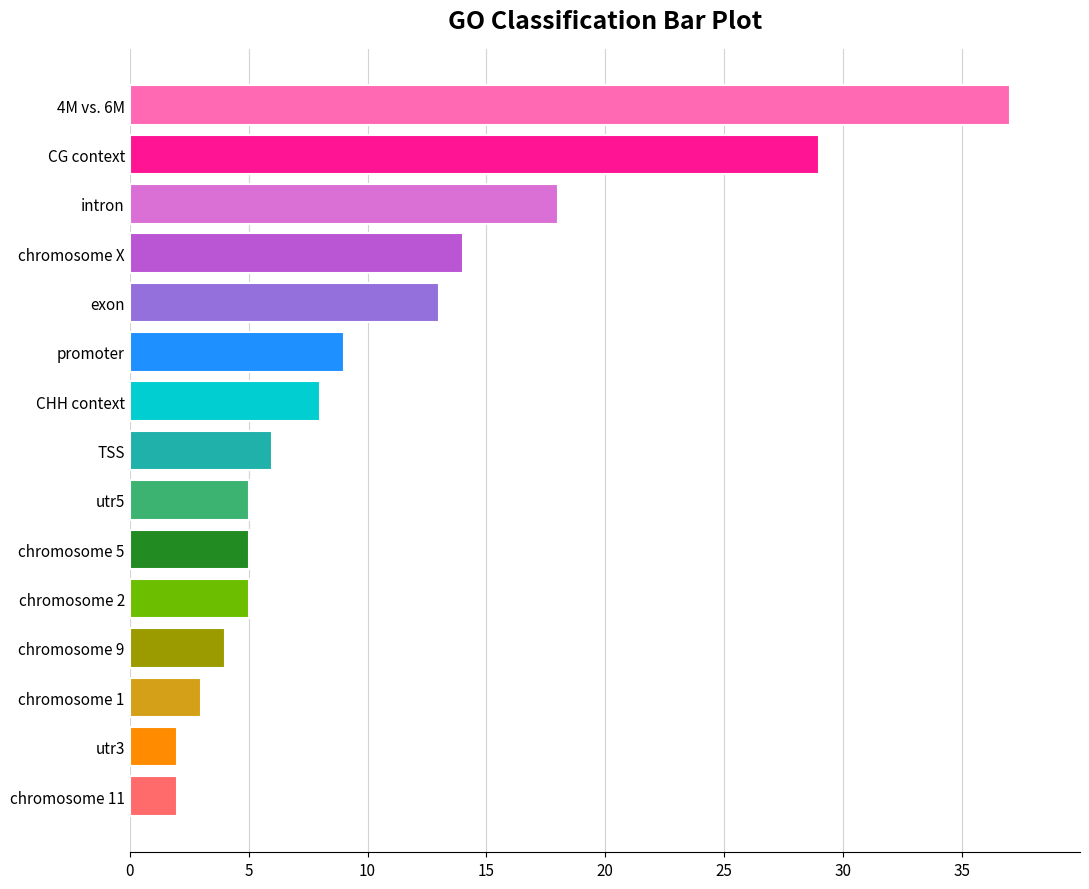

What is the change in value from CG context to utr3?

-27